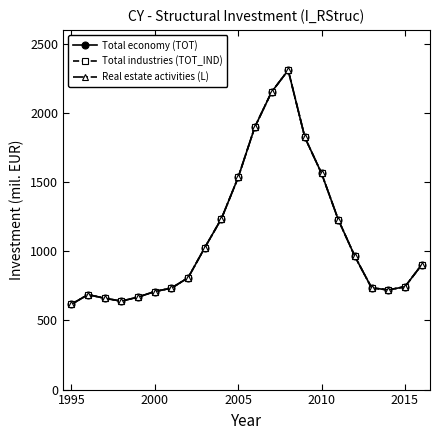

In Real estate activities (L), how many points are lower than both neighbors (excluding endpoints)?

2